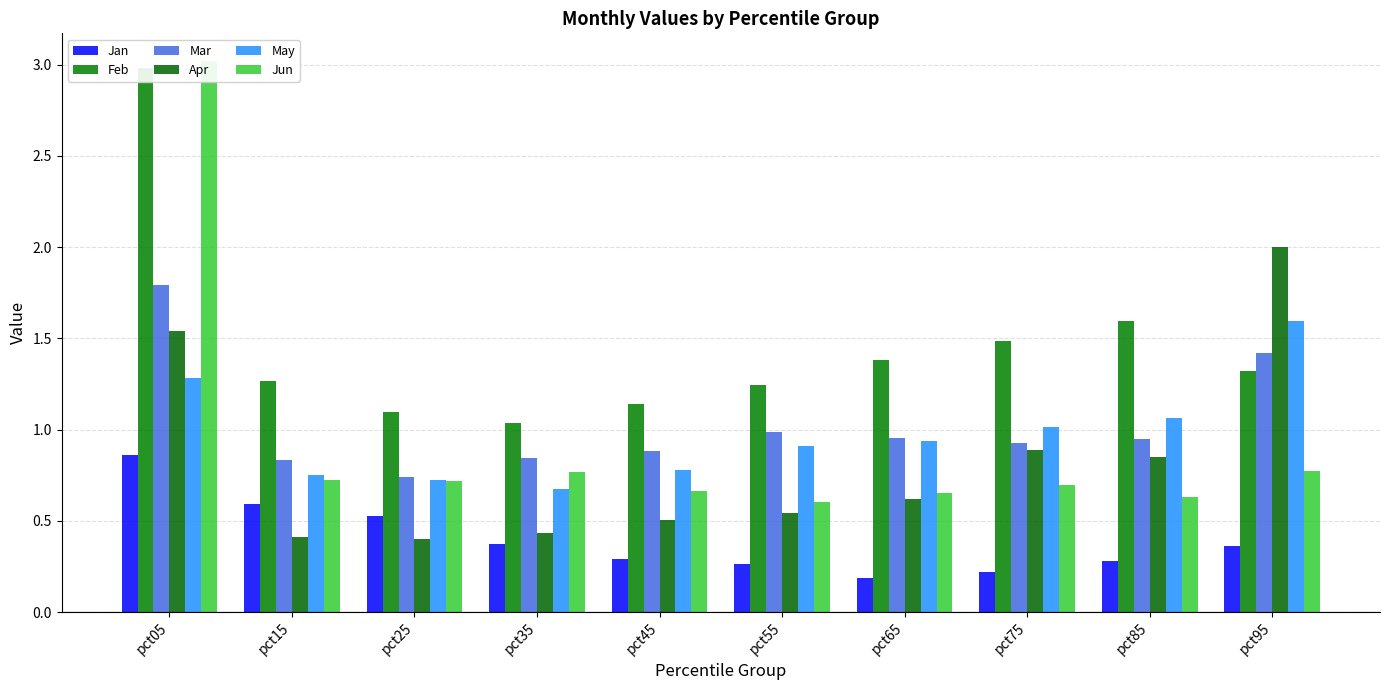

Does the chart contain any negative values?

No